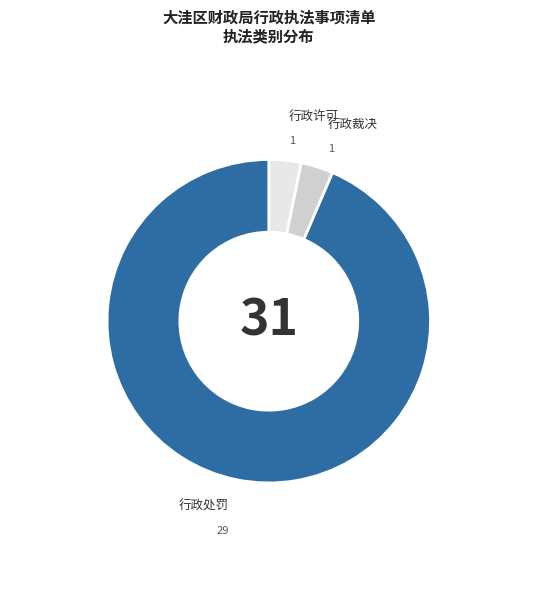

What is the largest slice in the pie chart?

行政处罚